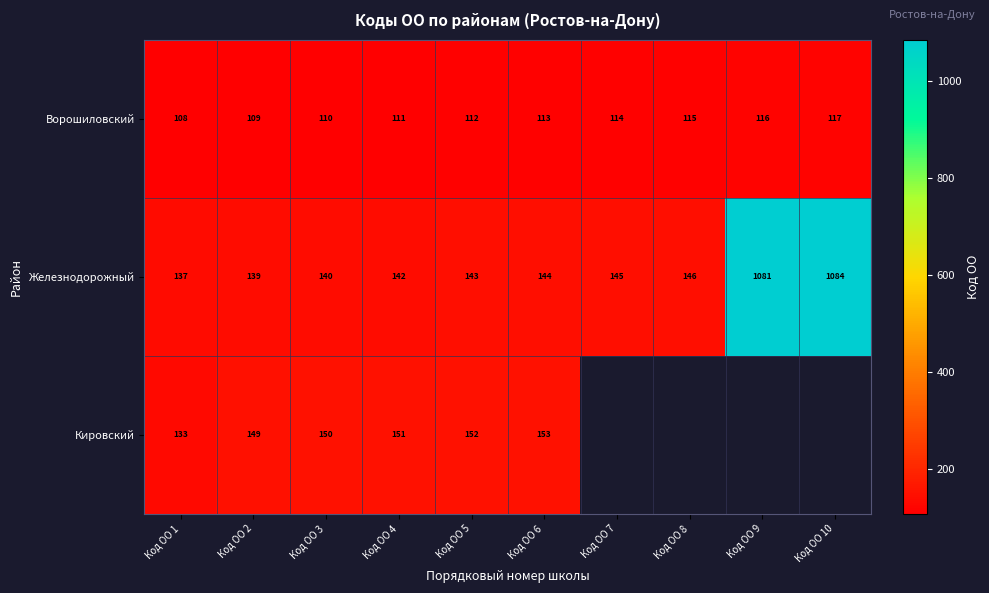

What is the sum of all Ворошиловский values?

1125